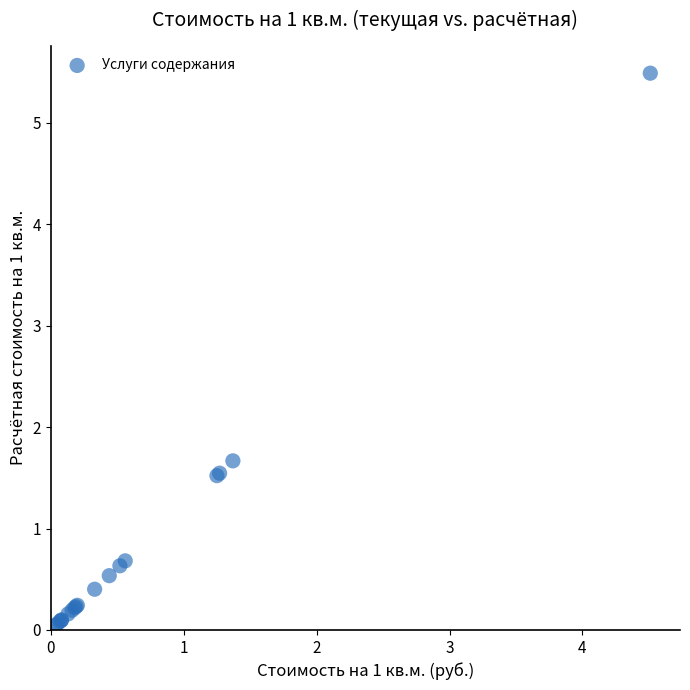

What Y value in the scatter plot is closest to 2?

1.7